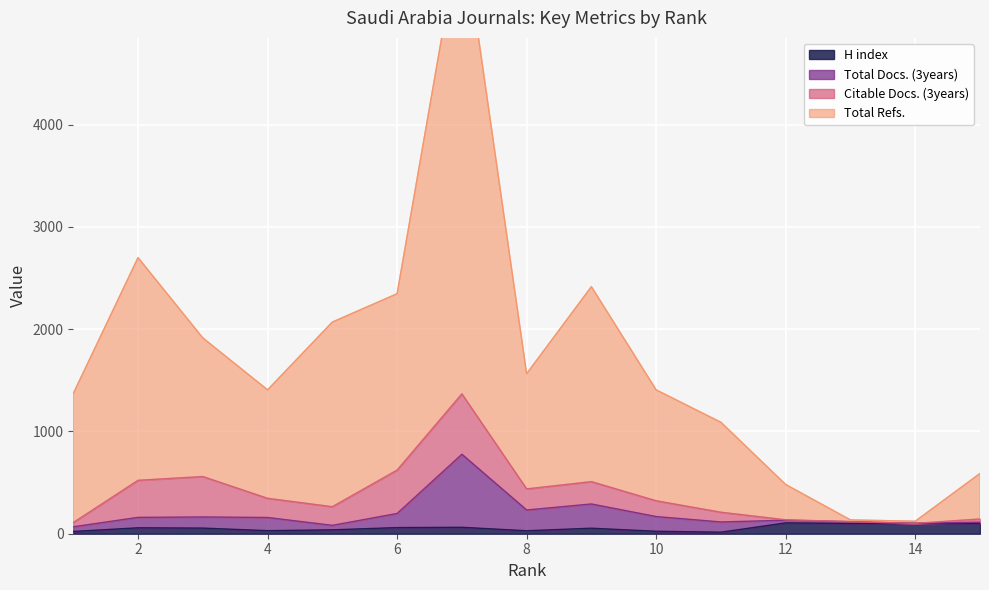

What is the minimum value shown in the chart?

15